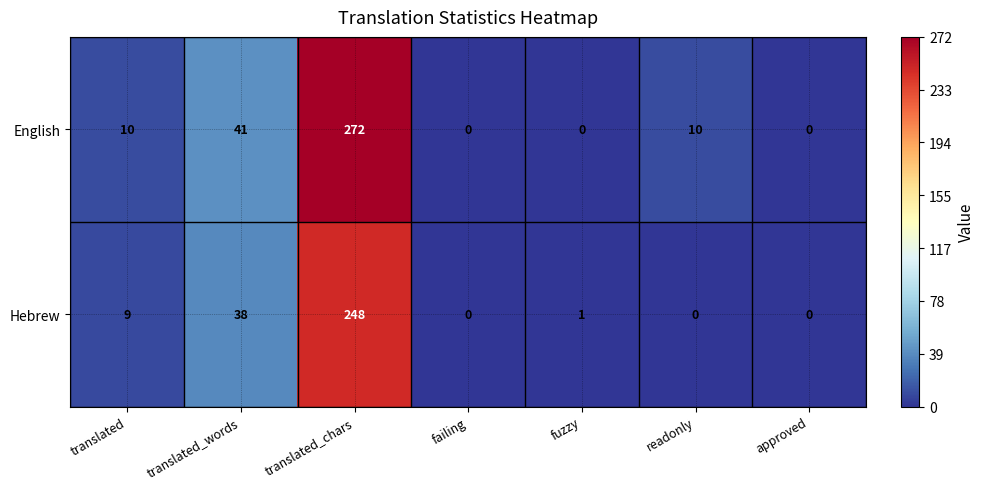

Is it true that Hebrew equals 2 at fuzzy?

False